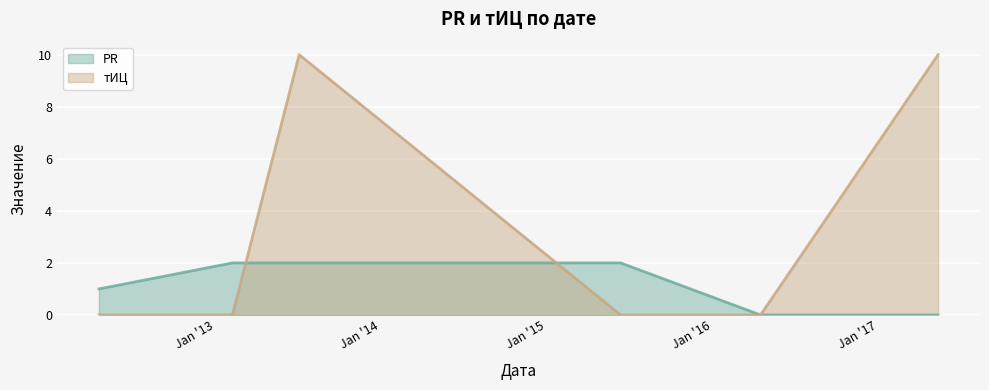

How many intersections are there between тИЦ and PR?

2